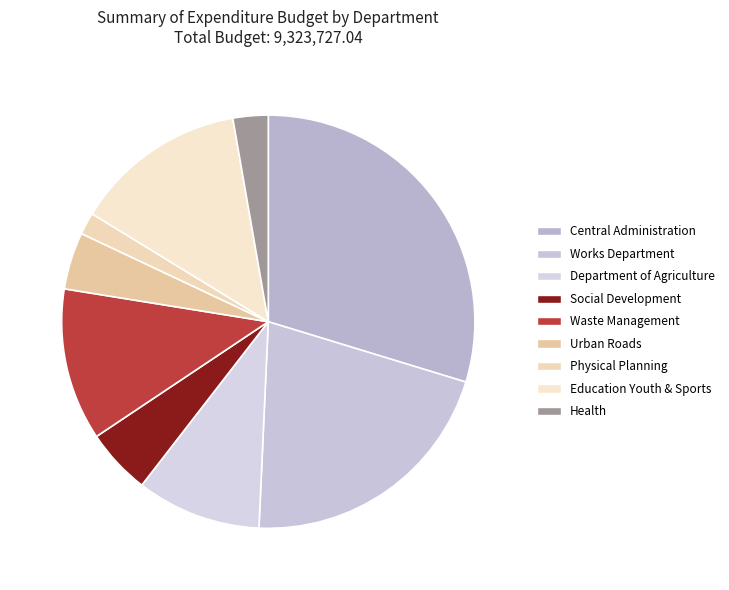

Count the number of slices in the pie.

9